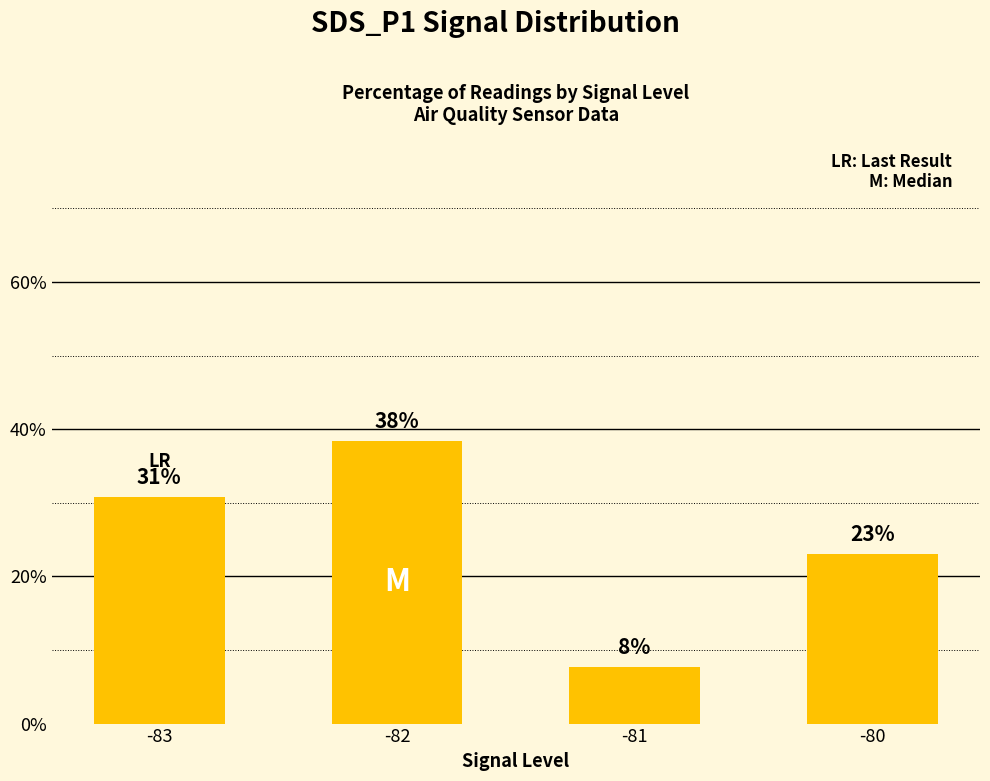

What is the minimum value shown in the chart?

7.7